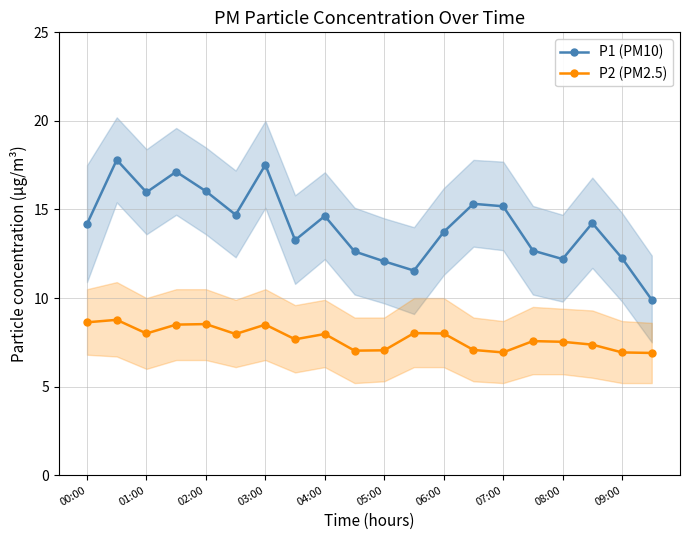

Which series has the largest total across all categories?

P1 (PM10)